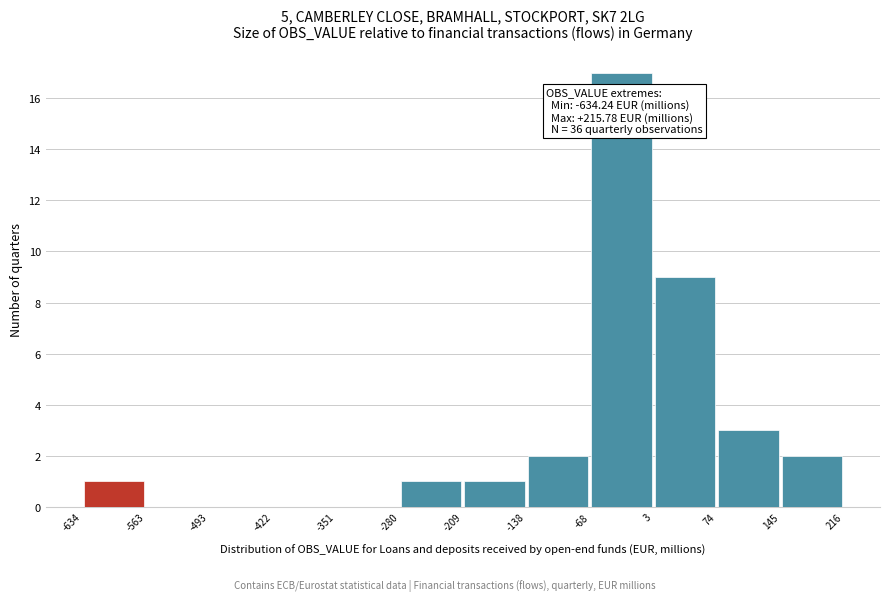

Which range on the x-axis has the tallest bar?

-68 to 3